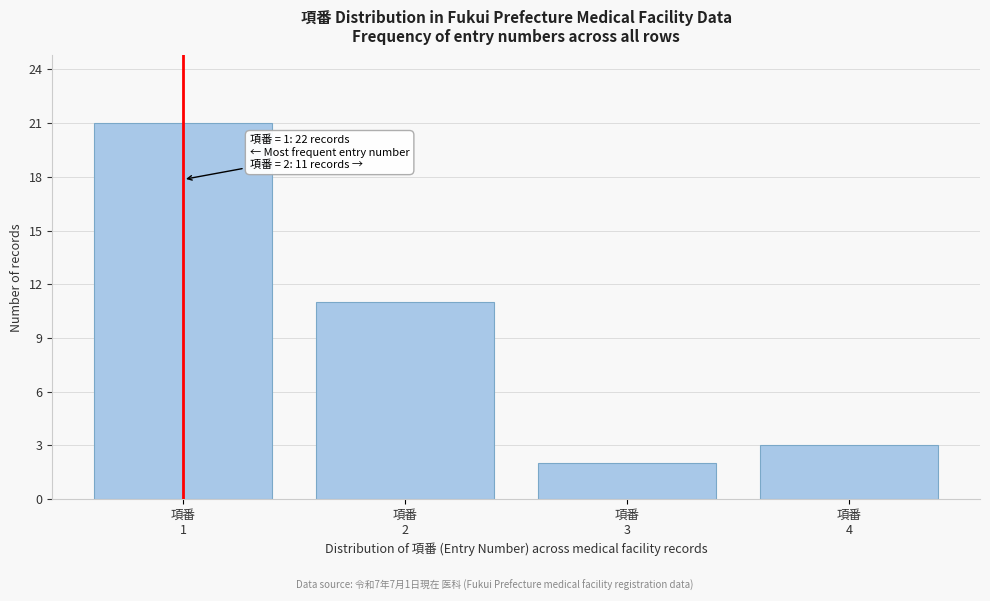

Reading left to right, what are all the values shown in this chart?

21	11	2	3